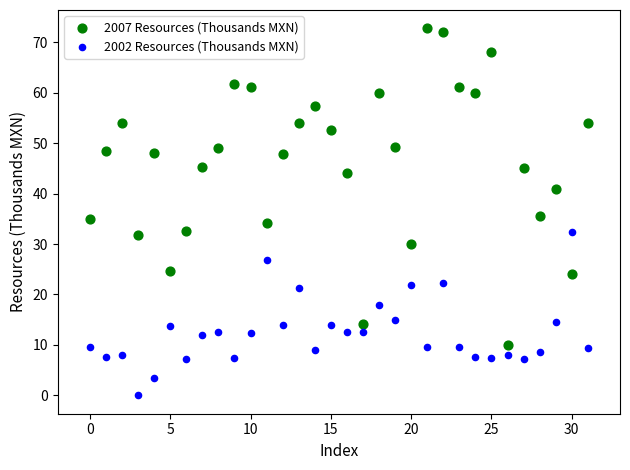

Which series has the largest Y range (max minus min)?

2007 Resources (Thousands MXN)